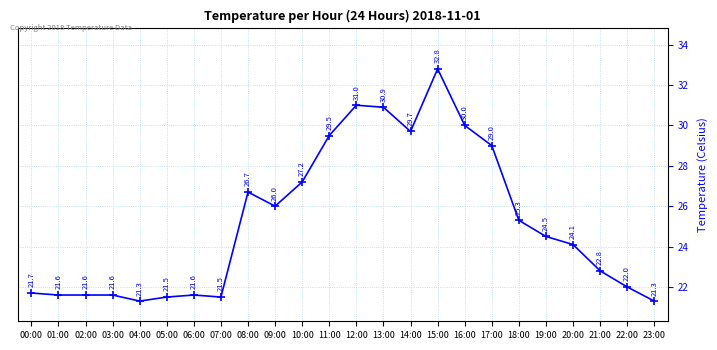

Reading left to right, list all the values displayed in this chart.

21.7	21.6	21.6	21.6	21.3	21.5	21.6	21.5	26.7	26.0	27.2	29.5	31.0	30.9	29.7	32.8	30.0	29.0	25.3	24.5	24.1	22.8	22.0	21.3